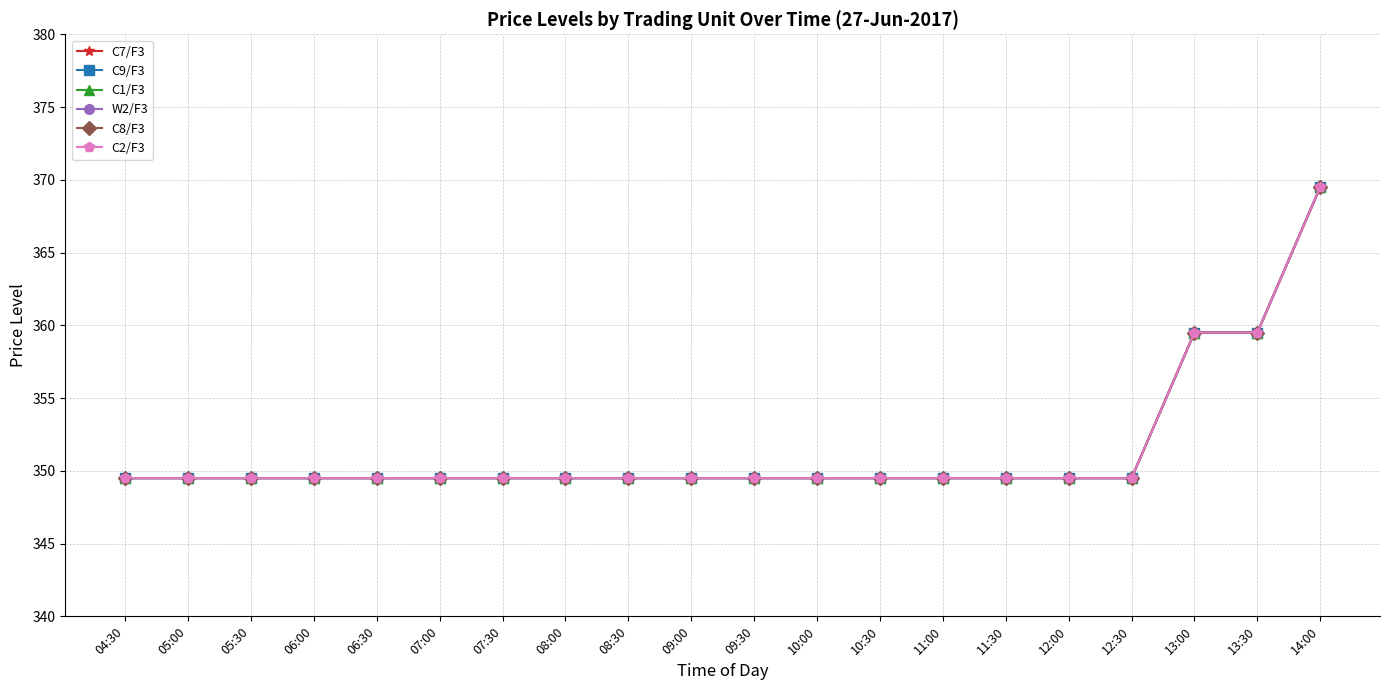

Is the value of C8/F3 at 09:00 greater than the value of W2/F3 at 05:30?

No